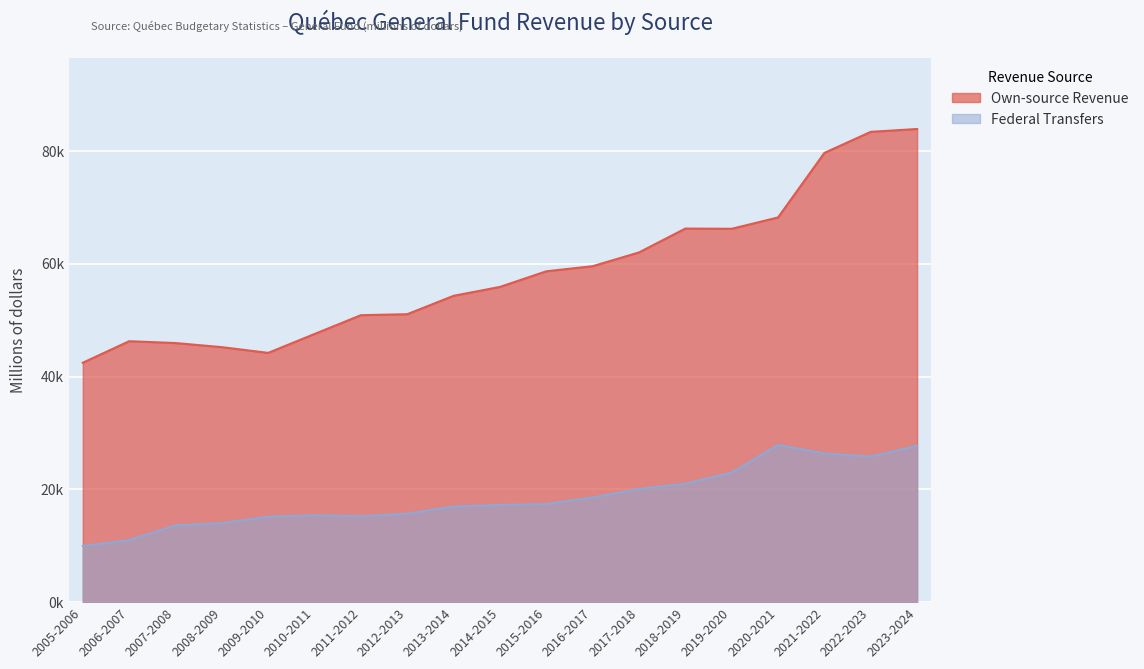

Count the number of data series in this chart.

2